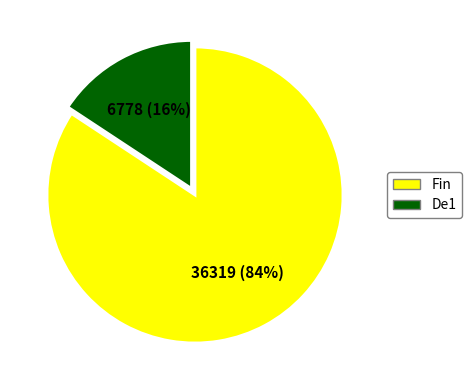

Is it true that De1 is 16% of the pie?

True